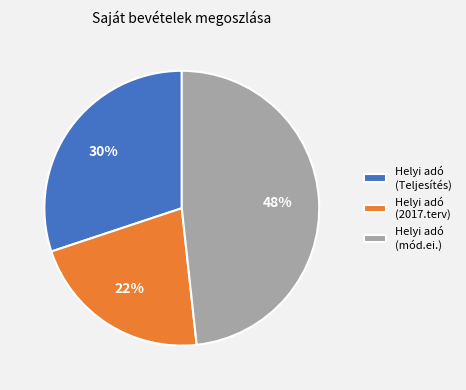

Approximately how many times larger is the value at Helyi adó (2017.terv) compared to Helyi adó (Teljesítés)?

0.7